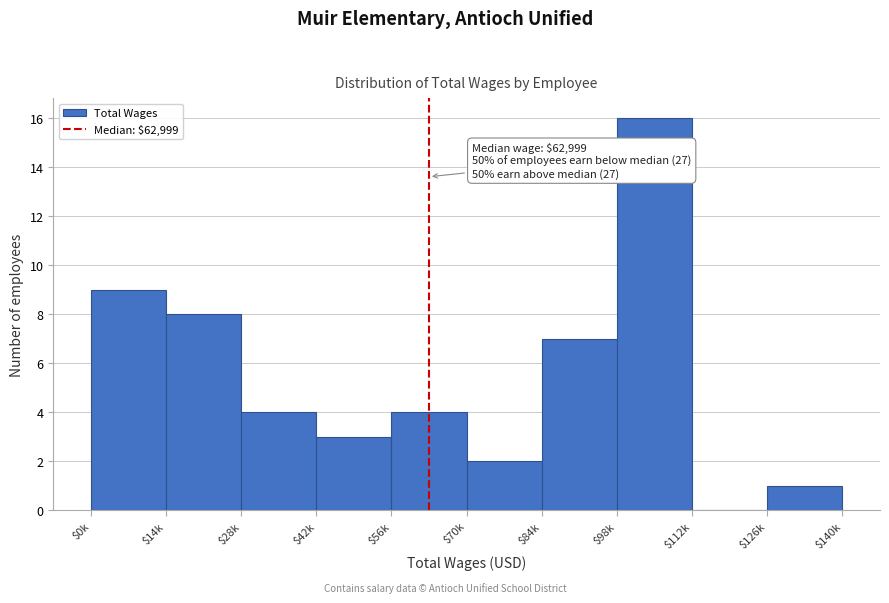

What is the sum of all values?

54